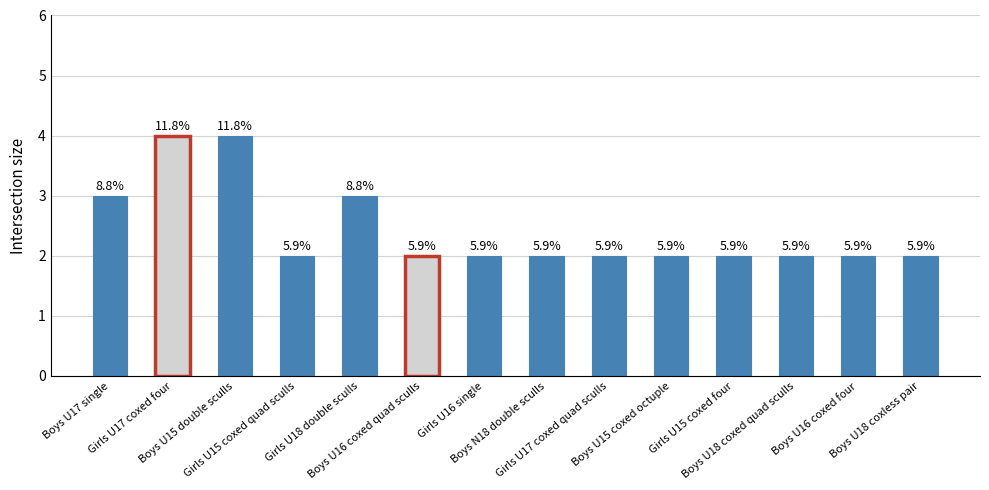

The value at Girls U15 coxed four is 2. True or false?

True